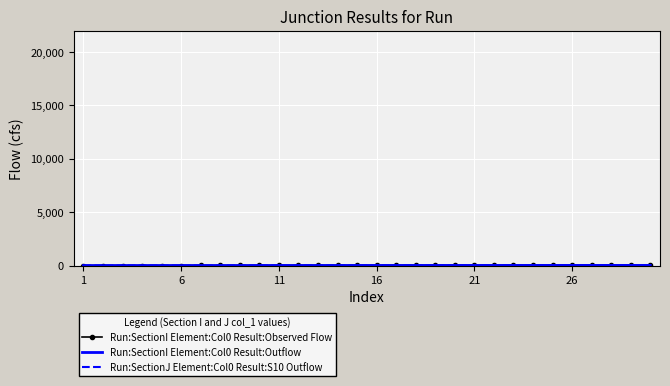

True or false: Run:SectionI Element:Col0 Result:Observed Flow and Run:SectionJ Element:Col0 Result:S10 Outflow cross at least once.

False